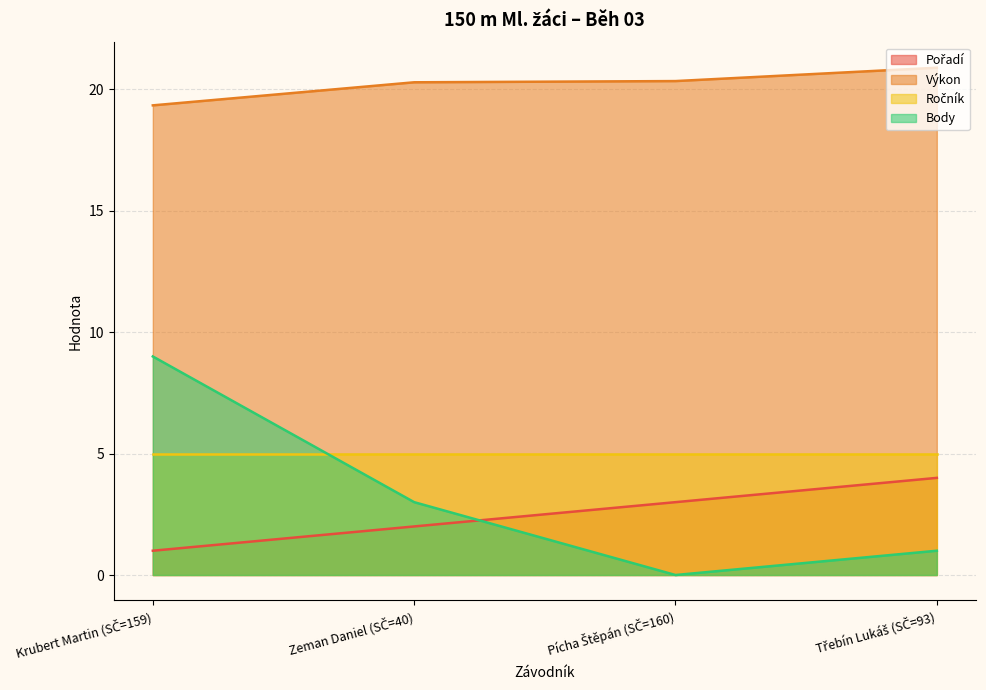

Which series ends up on top after the final intersection of Pořadí and Body?

Pořadí